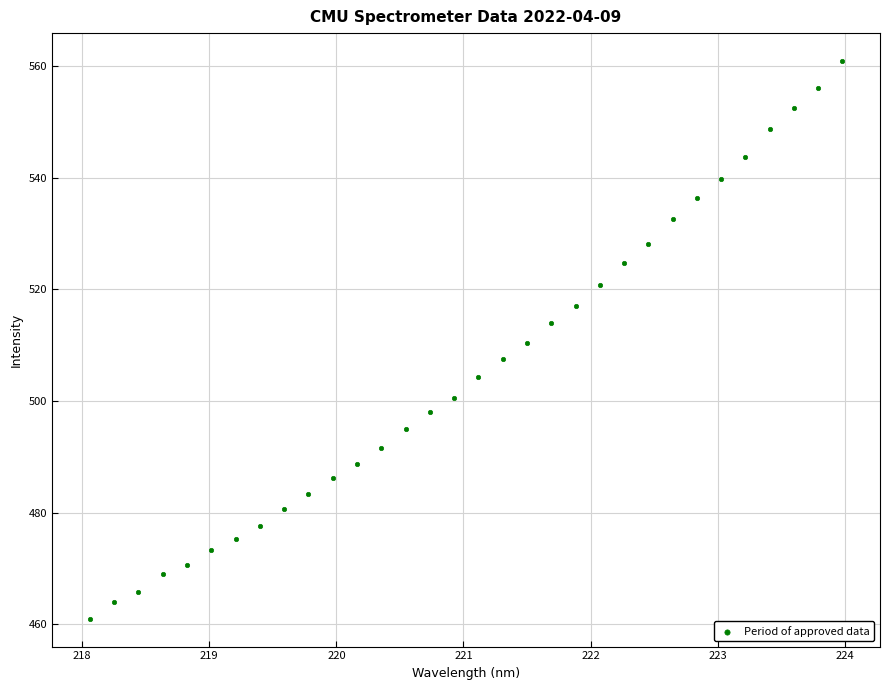

What is the range of Y values (max minus min)?

100.0